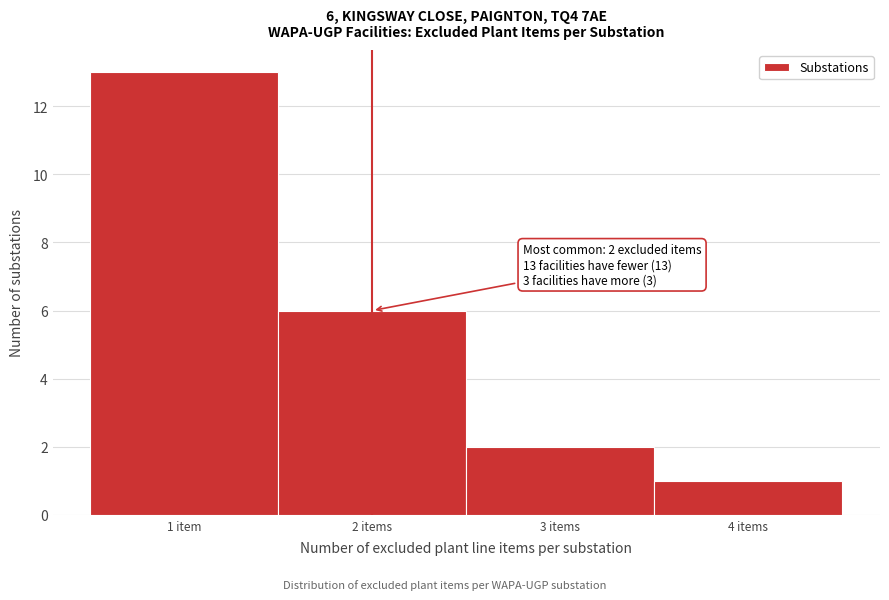

Reading left to right, what are all the values shown in this chart?

13	6	2	1